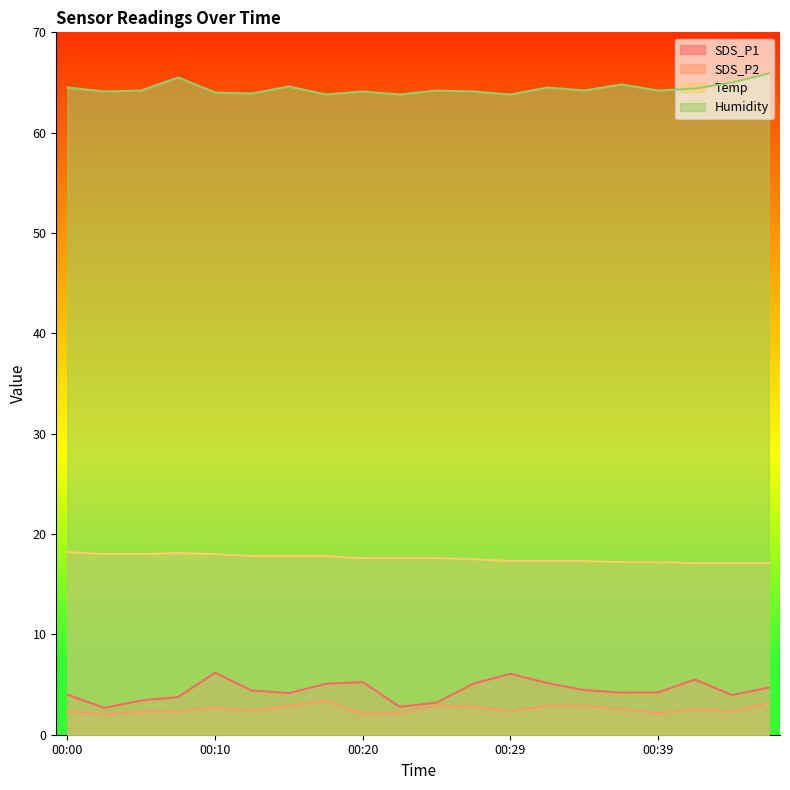

What is the difference between the second highest and minimum values in the Temp series?

1.0